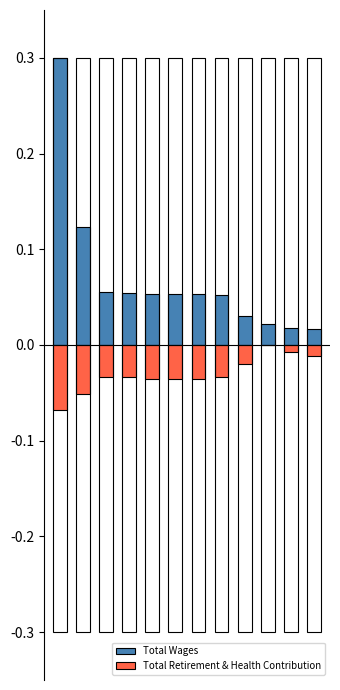

The Total Wages series shows 0.1 at 7. True or false?

True